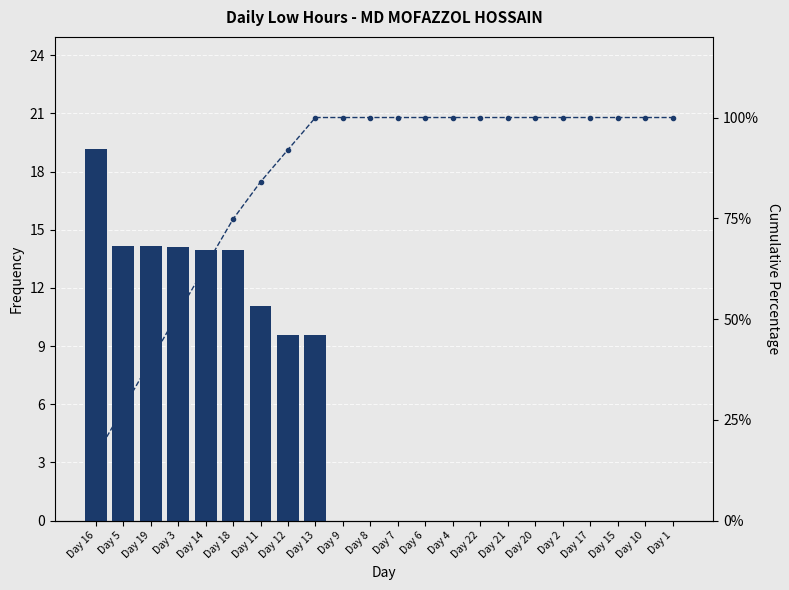

Does the chart contain stacked bars?

No